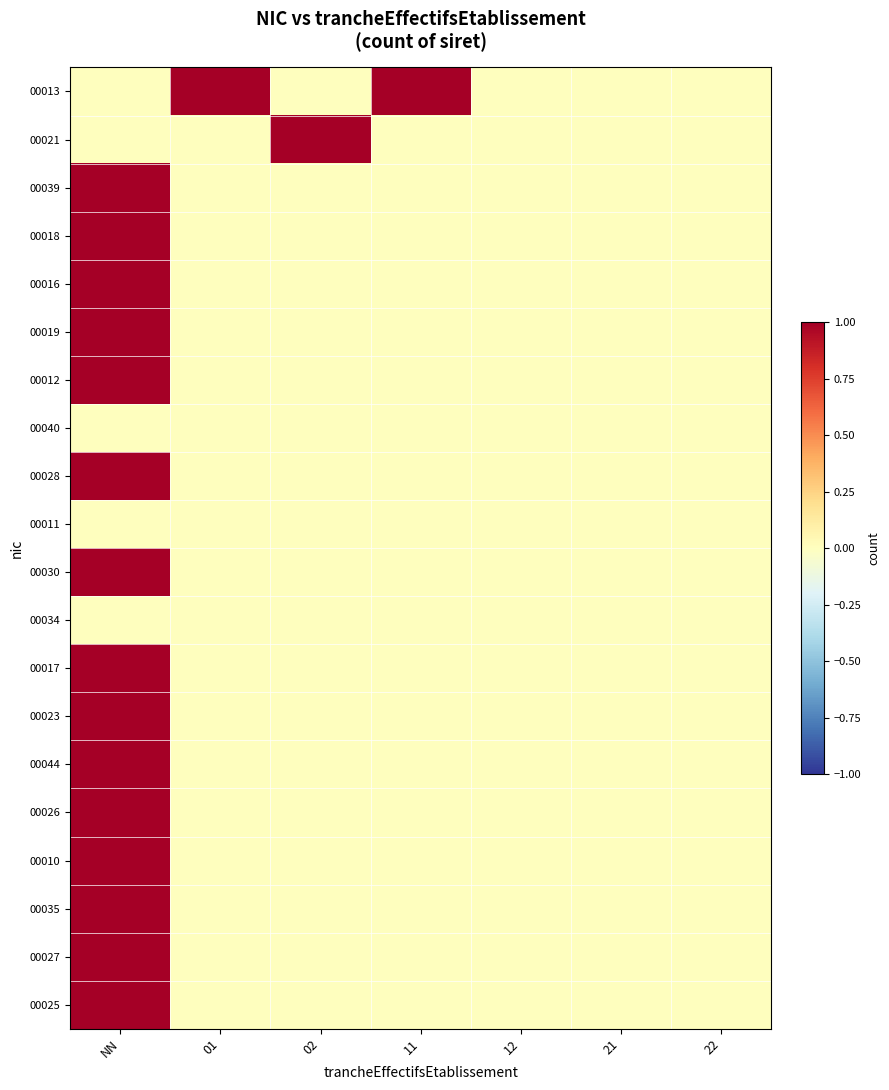

What is the greatest value displayed?

1